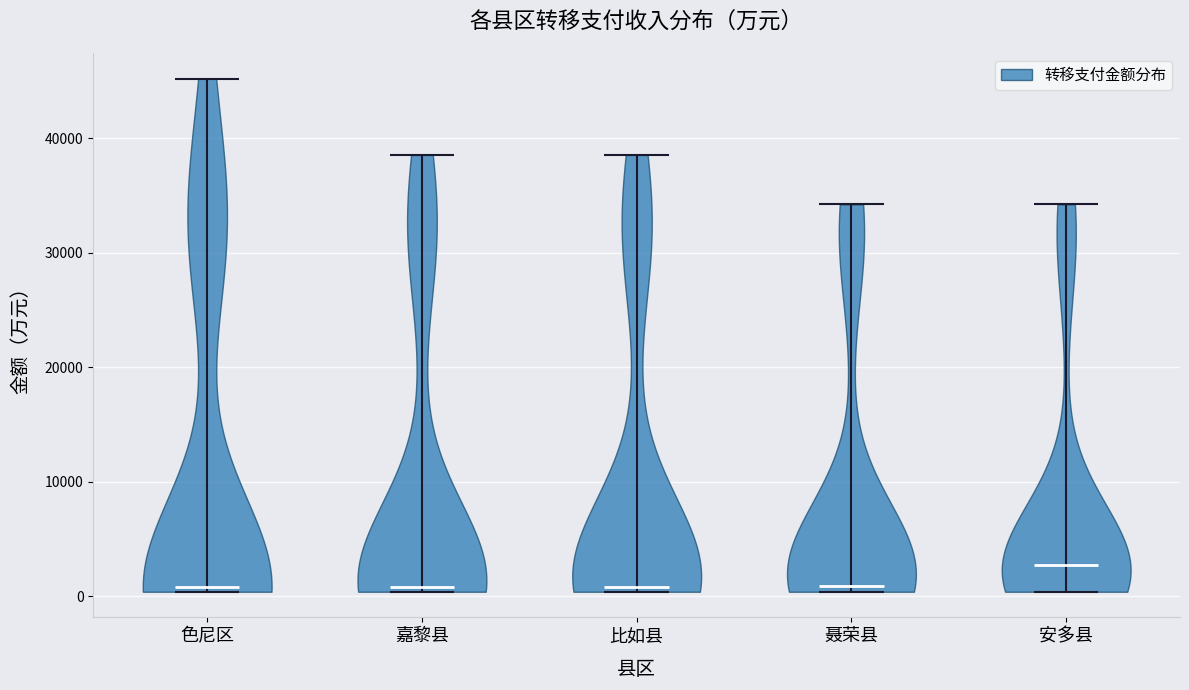

Reading left to right, read every violin against the y-axis: where its median line is, and the lowest and highest points it reaches. The values are not printed on the chart, so give them approximately, as read against the axis.

色尼区: median line 1000, lowest point 0, highest point 45000
嘉黎县: median line 1000, lowest point 0, highest point 39000
比如县: median line 1000, lowest point 0, highest point 39000
聂荣县: median line 1000, lowest point 0, highest point 34000
安多县: median line 3000, lowest point 0, highest point 34000